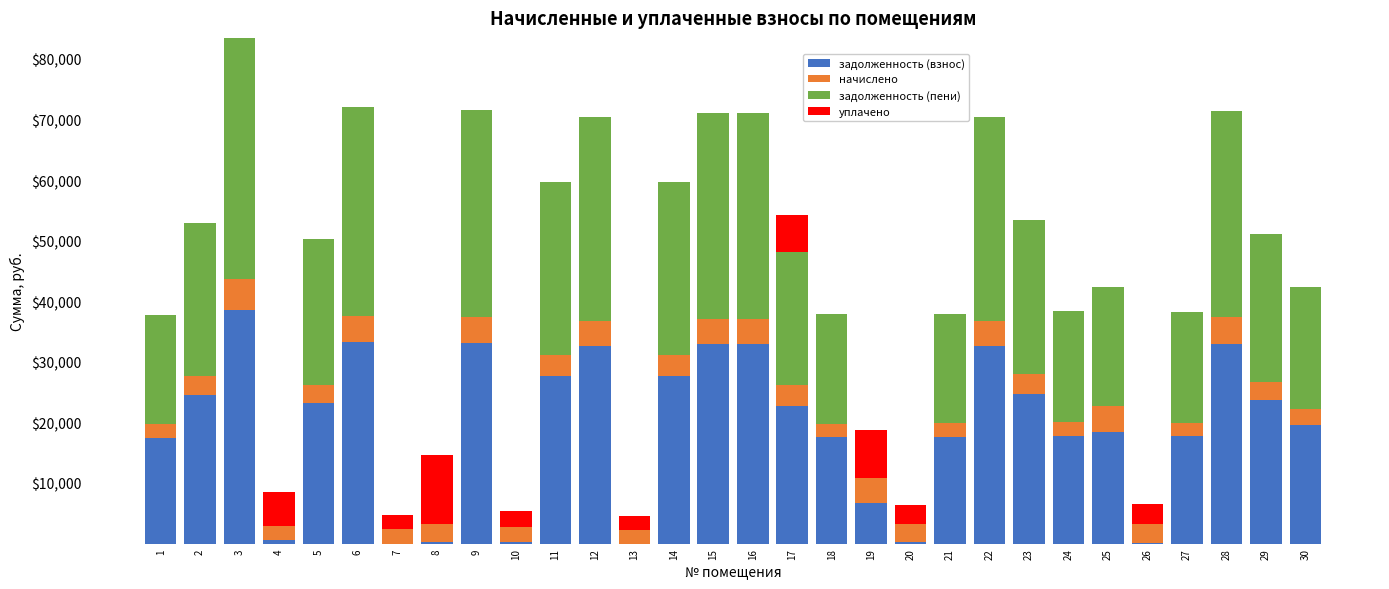

How many series are shown in this chart?

4